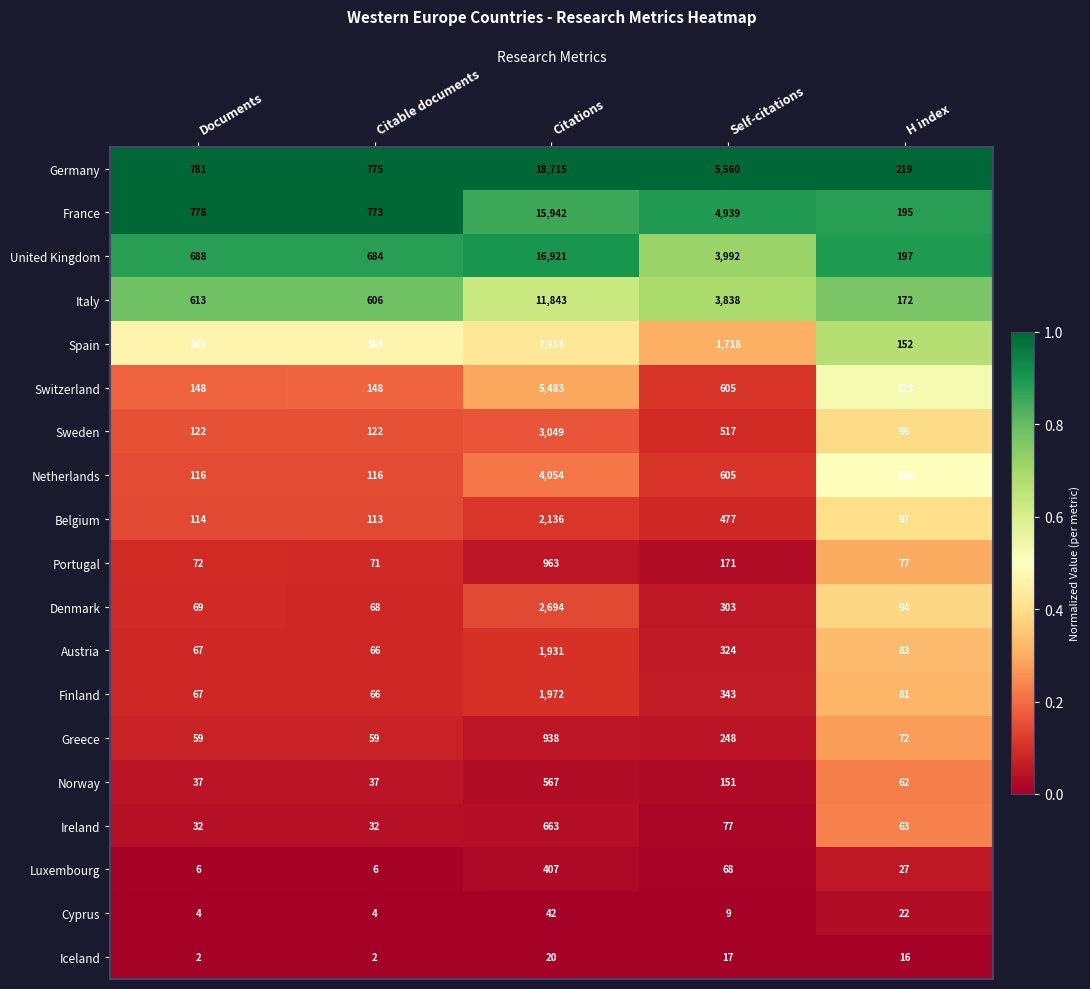

Which series has the widest spread of values?

Germany